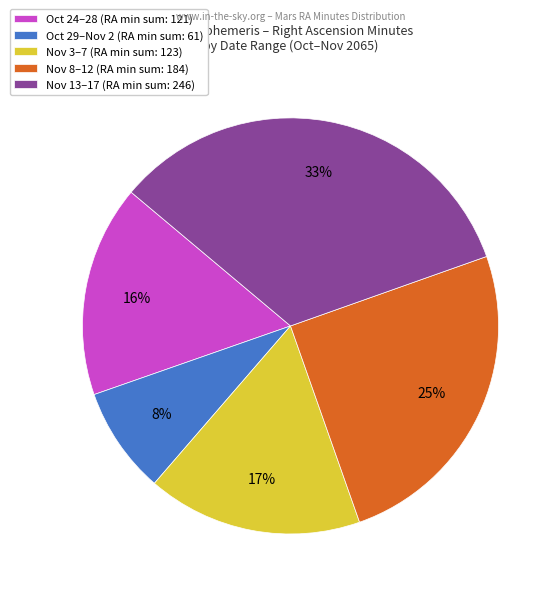

To the nearest percent, what is the average slice percentage?

20%